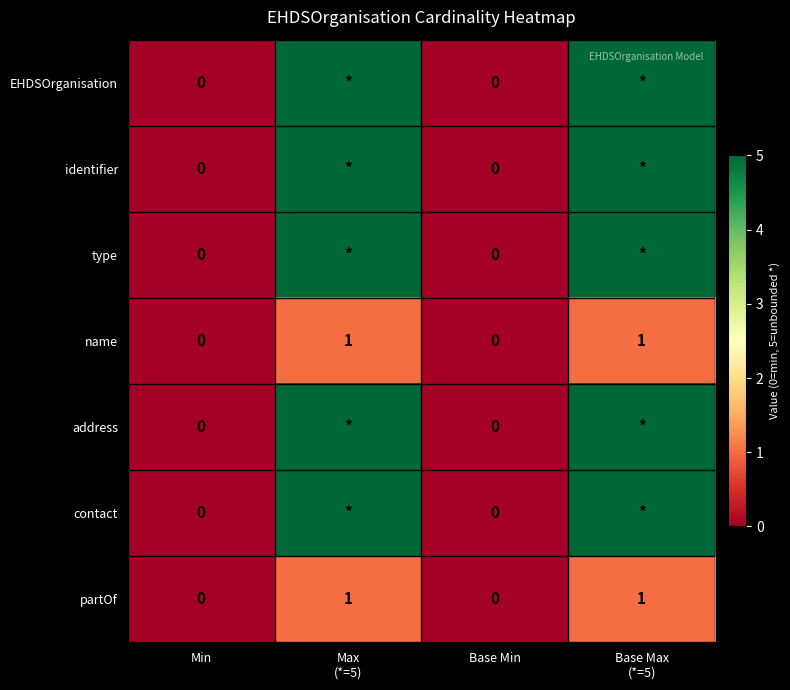

The name series shows 0 at Base Min. True or false?

True